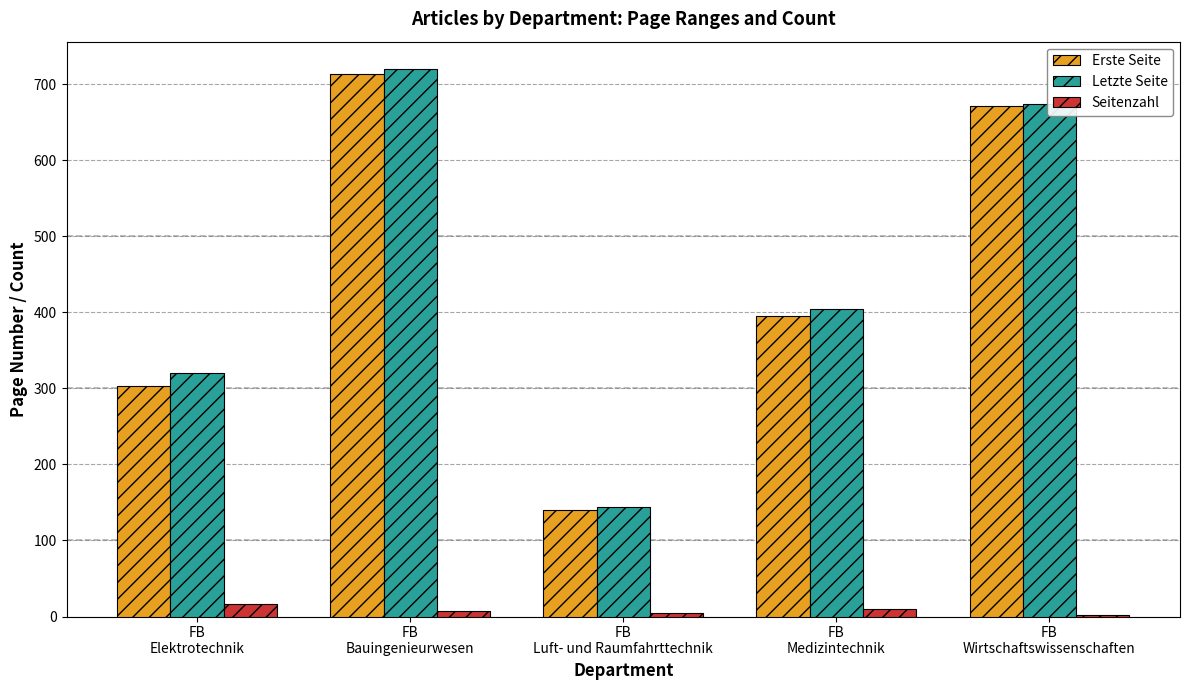

Where is Erste Seite nearest to the value 426?

FB
Medizintechnik